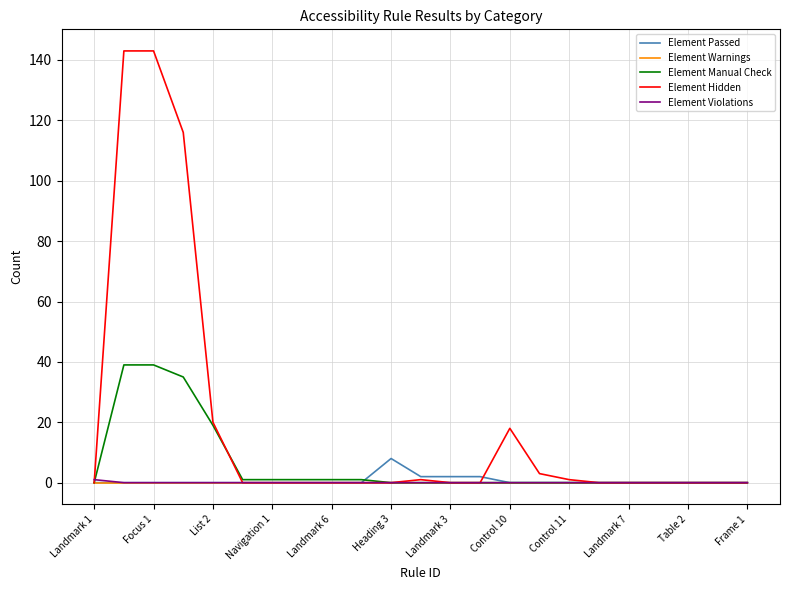

Which series has the widest spread of values?

Element Hidden